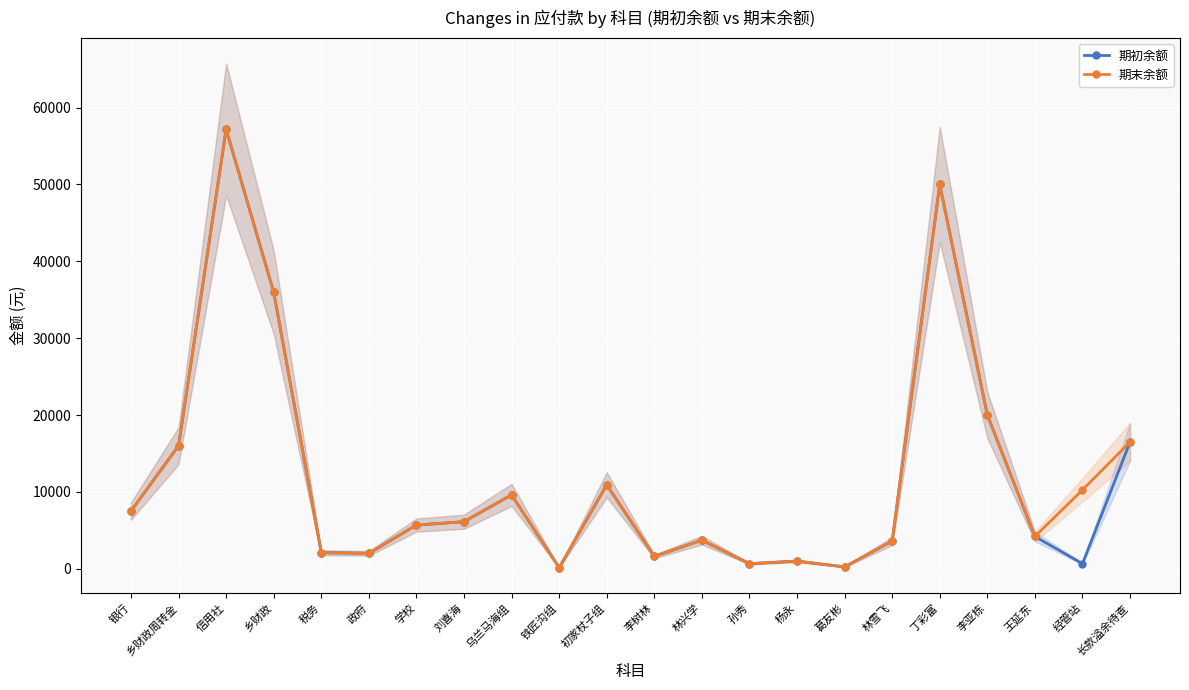

Which label corresponds to the largest value in the chart?

信用社